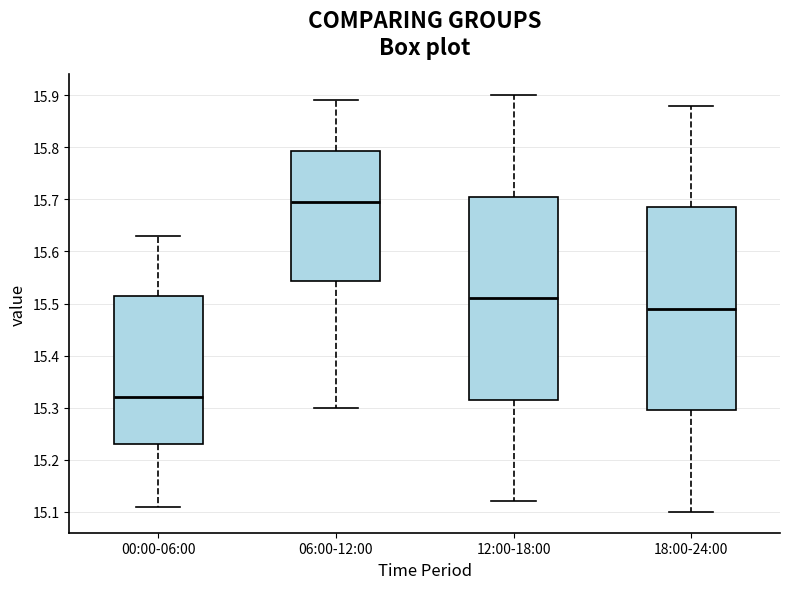

Reading left to right, transcribe this box plot: for each box, give where its median line is, the range the box spans, and where its two whiskers end, as read against the y-axis. The values are not printed on the chart, so give them approximately, as read against the axis.

00:00-06:00: median 15.32, box 15.23 to 15.52, whiskers 15.11 to 15.63
06:00-12:00: median 15.70, box 15.54 to 15.79, whiskers 15.30 to 15.89
12:00-18:00: median 15.51, box 15.32 to 15.71, whiskers 15.12 to 15.90
18:00-24:00: median 15.49, box 15.30 to 15.69, whiskers 15.10 to 15.88